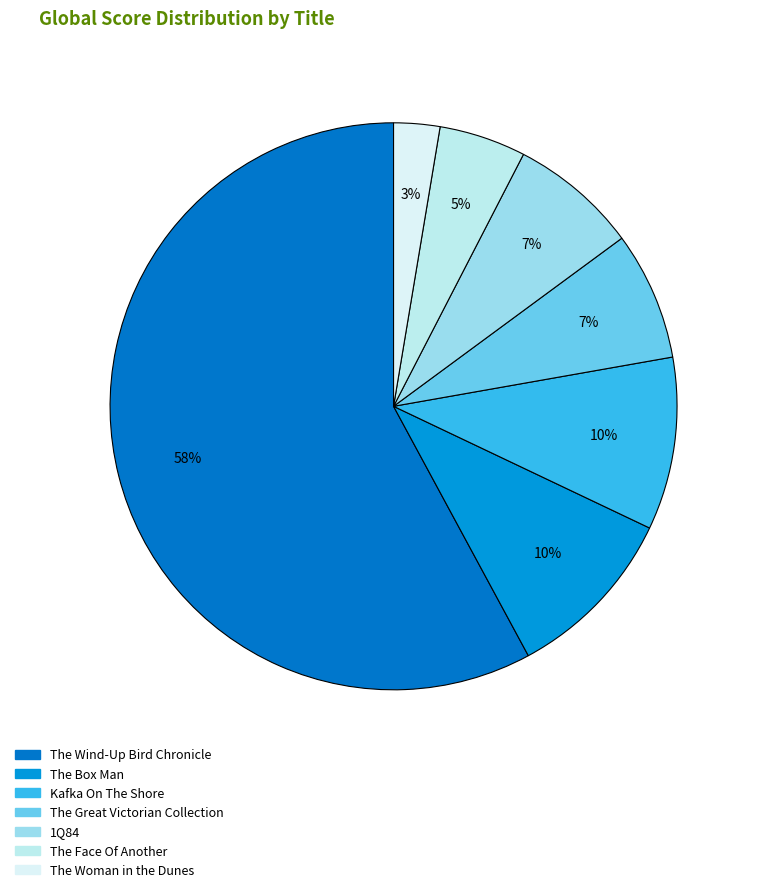

Count the number of slices in the pie.

7